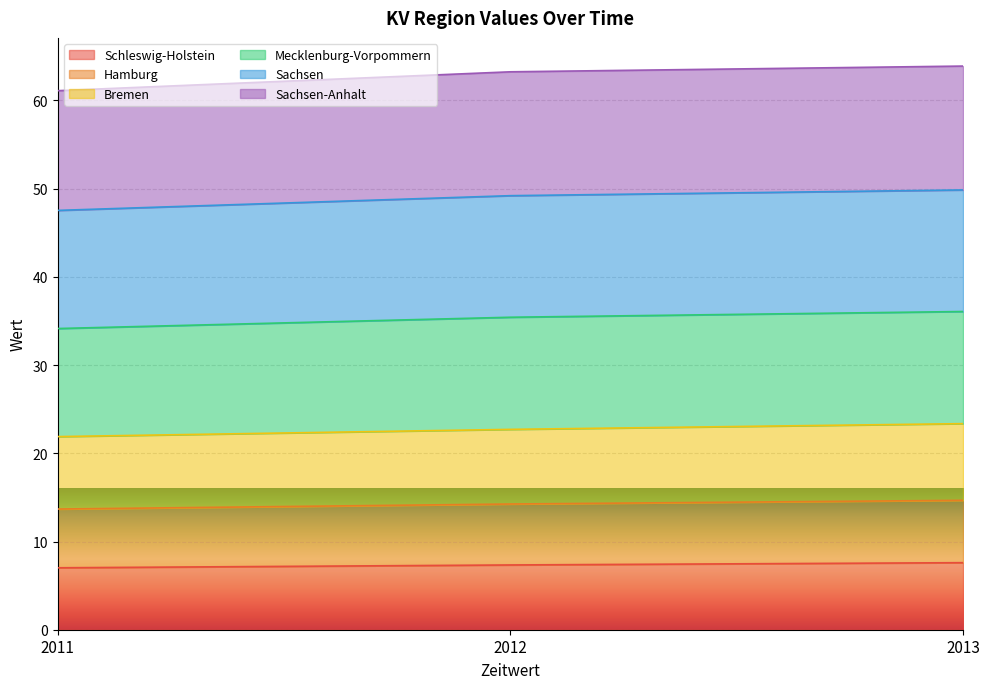

At which category is the sum across all series the highest?

2013